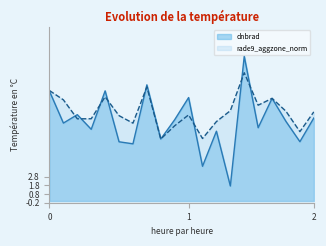

Does the chart display data point markers on the line(s)?

No